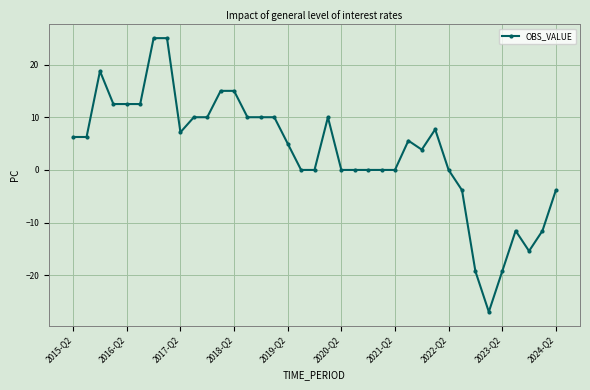

Is this an area chart (filled region under the line)?

No